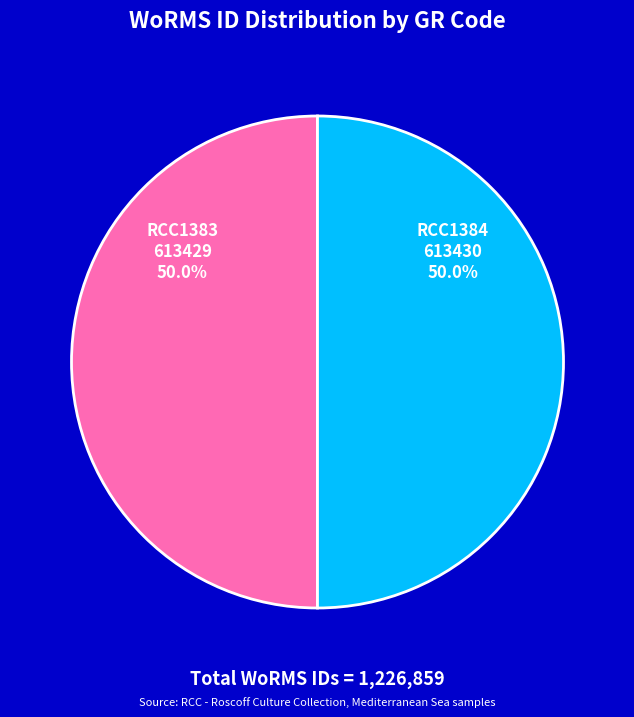

What percentage is NOT represented by RCC1384?

50.0%